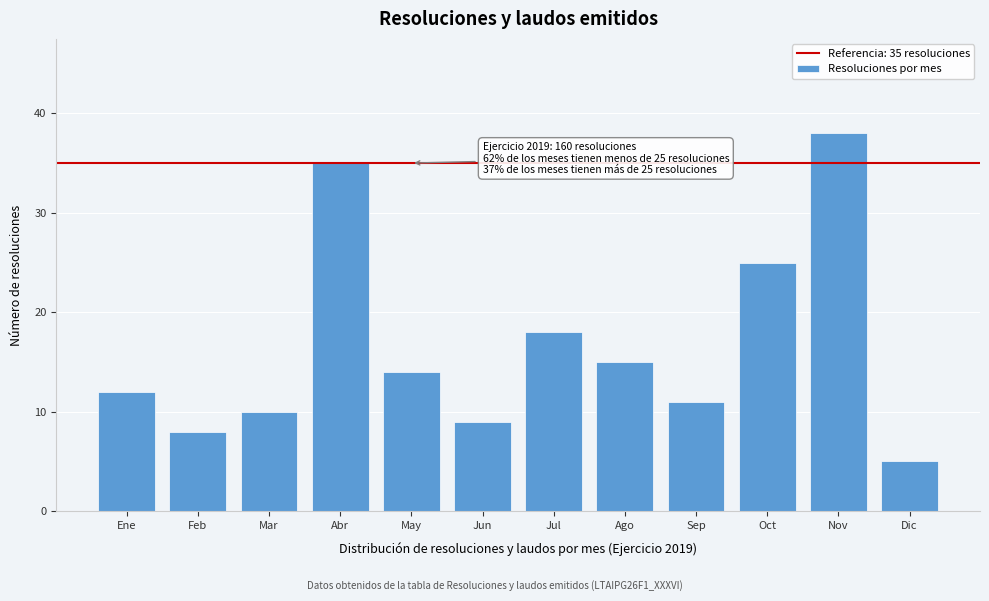

Reading right to left, list all the values displayed in this chart.

5	38	25	11	15	18	9	14	35	10	8	12